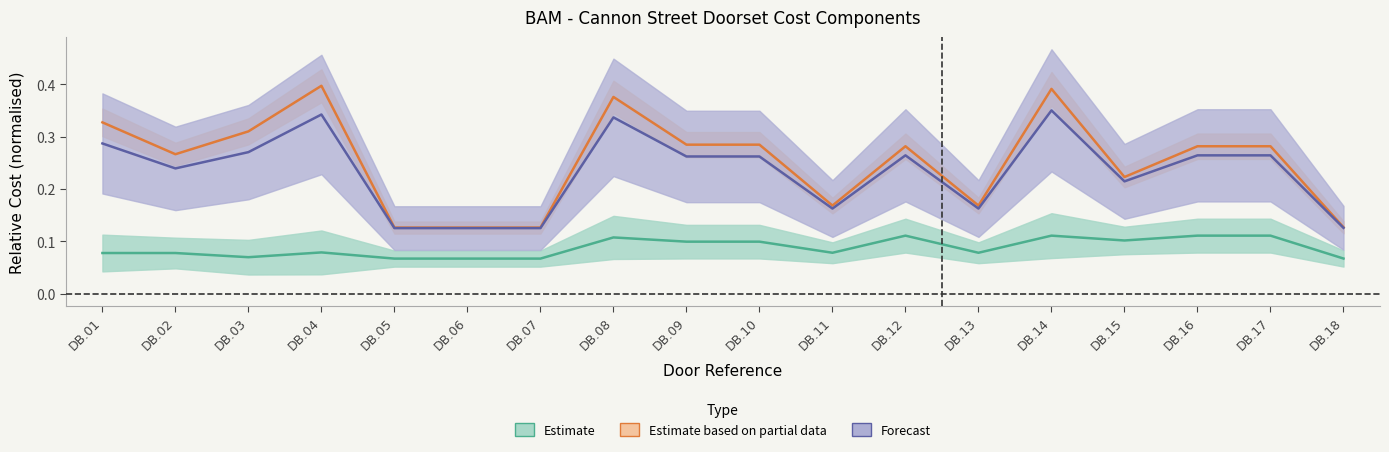

What is the sum of the SUPPLY values at DB.17 and DB.13?

0.4